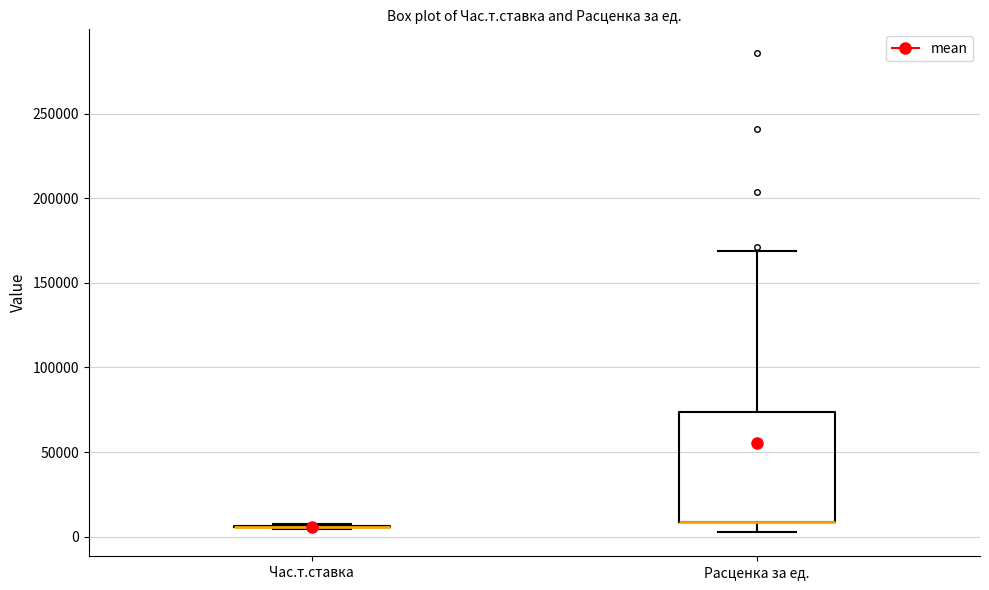

Comparing the boxes themselves (not the whiskers), which one is the tallest?

Расценка за ед.